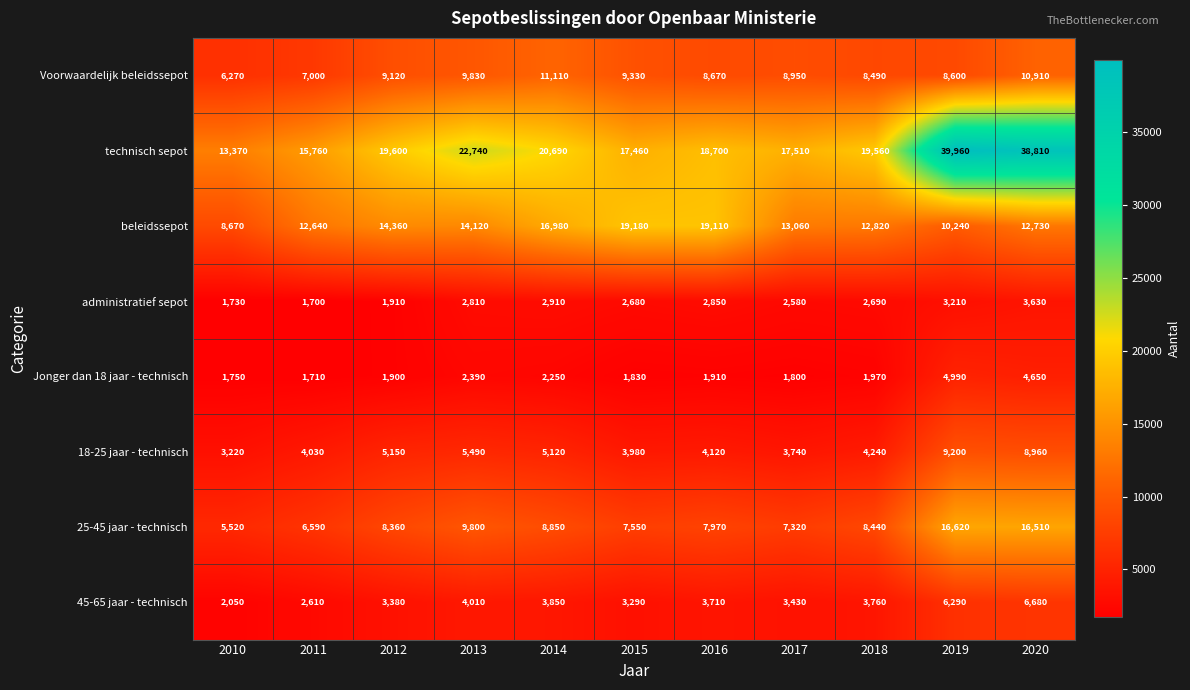

At which label does Jonger dan 18 jaar - technisch first exceed 1910?

2013